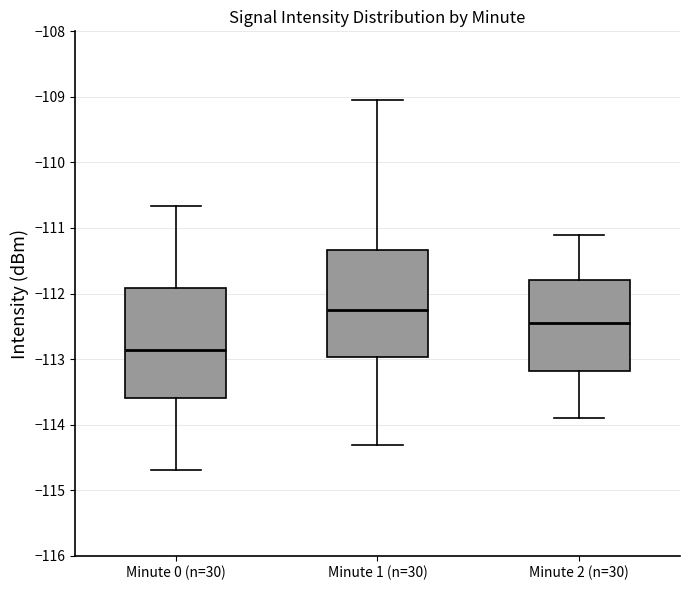

Where is the upper edge of the box for Minute 2 (n=30) on the y-axis? The values are not printed on the chart, so give them approximately, as read against the axis.

-111.8